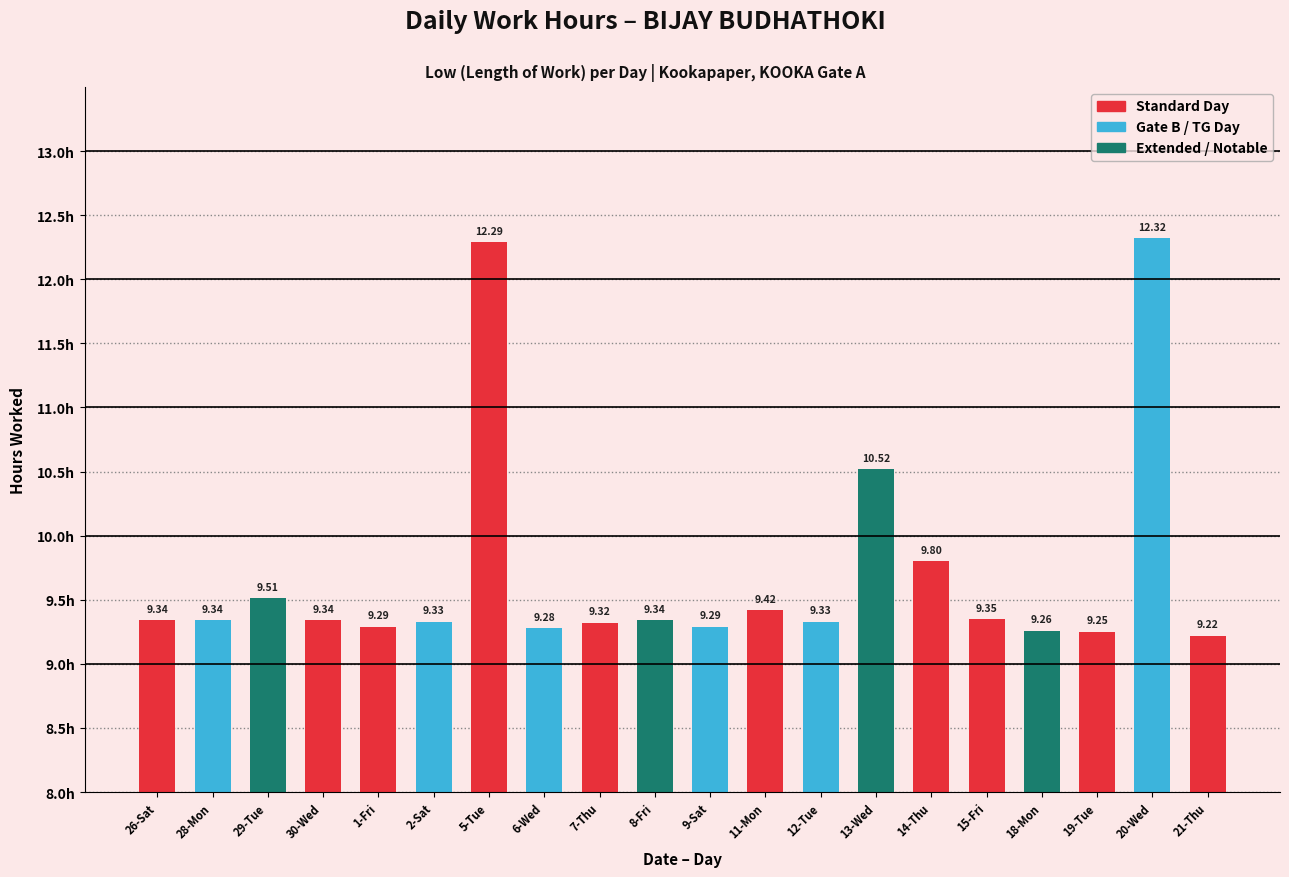

How many bars are there in total?

20